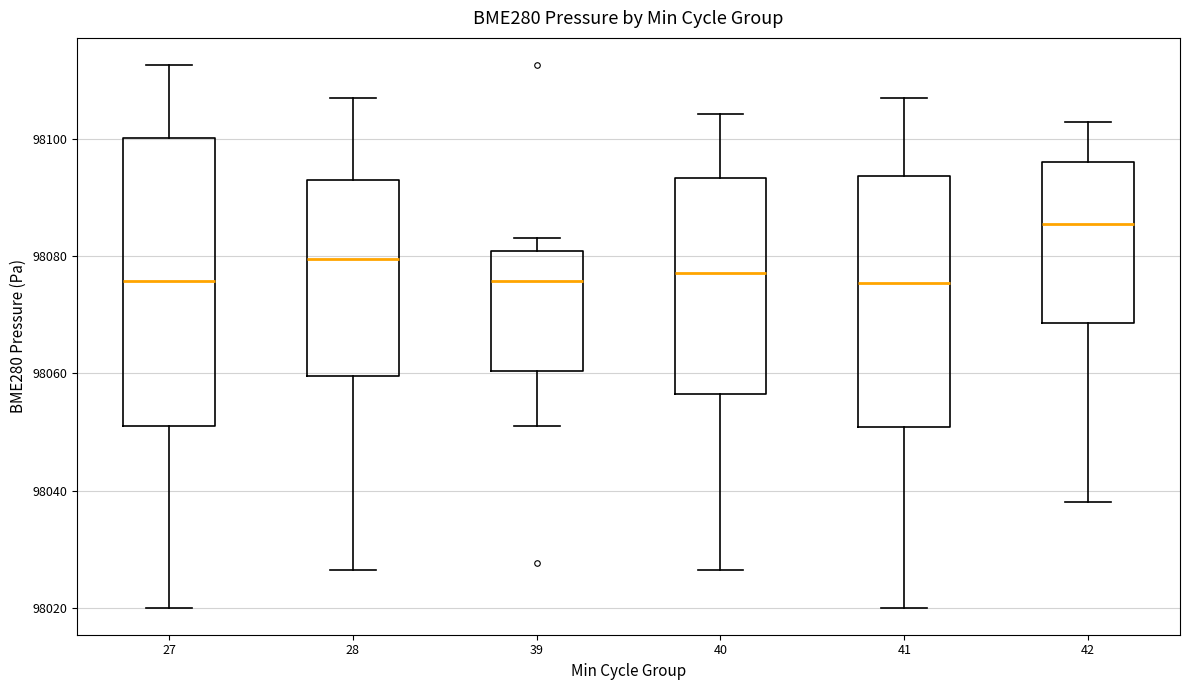

Reading left to right, transcribe this box plot: for each box, give where its median line is, the range the box spans, and where its two whiskers end, as read against the y-axis. The values are not printed on the chart, so give them approximately, as read against the axis.

27: median 98076, box 98052 to 98100, whiskers 98020 to 98112
28: median 98080, box 98060 to 98092, whiskers 98026 to 98108
39: median 98076, box 98060 to 98080, whiskers 98052 to 98084
40: median 98078, box 98056 to 98094, whiskers 98026 to 98104
41: median 98076, box 98050 to 98094, whiskers 98020 to 98108
42: median 98086, box 98068 to 98096, whiskers 98038 to 98102